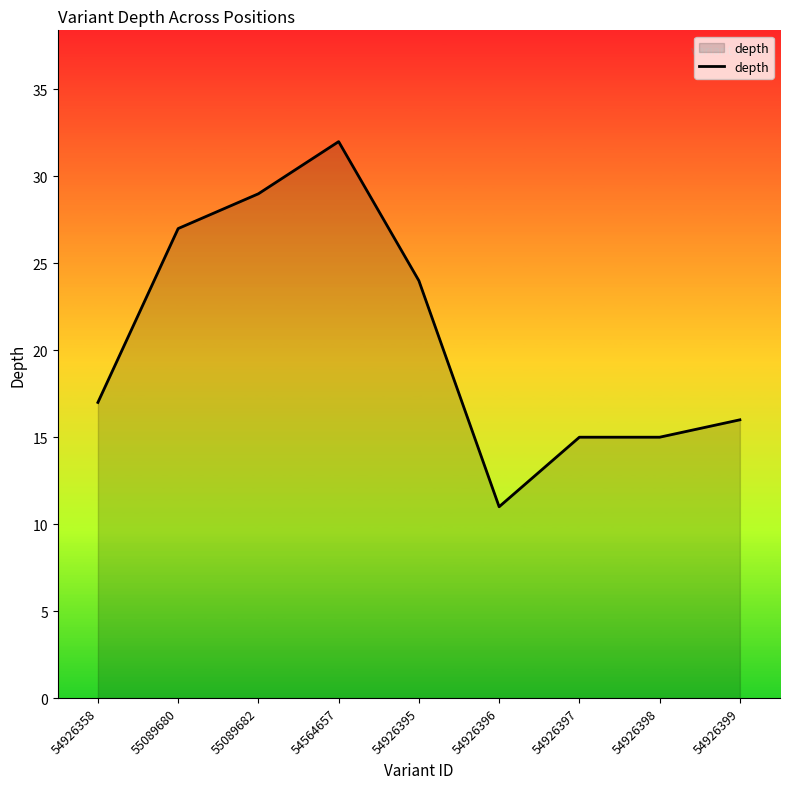

How many lines are shown in the chart?

1